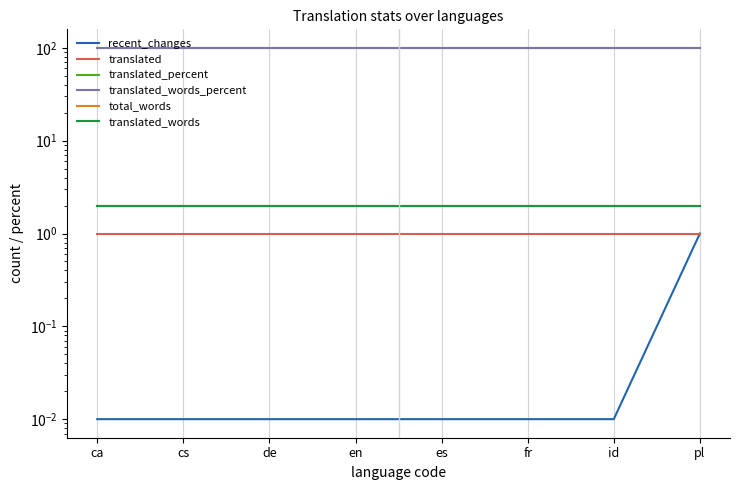

What is the sum of the translated_words_percent values at cs and fr?

200.0